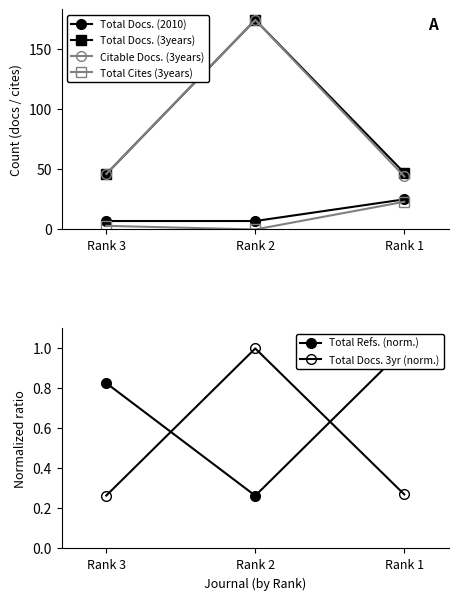

What is the difference between the highest and lowest values at Rank 1?

46.7